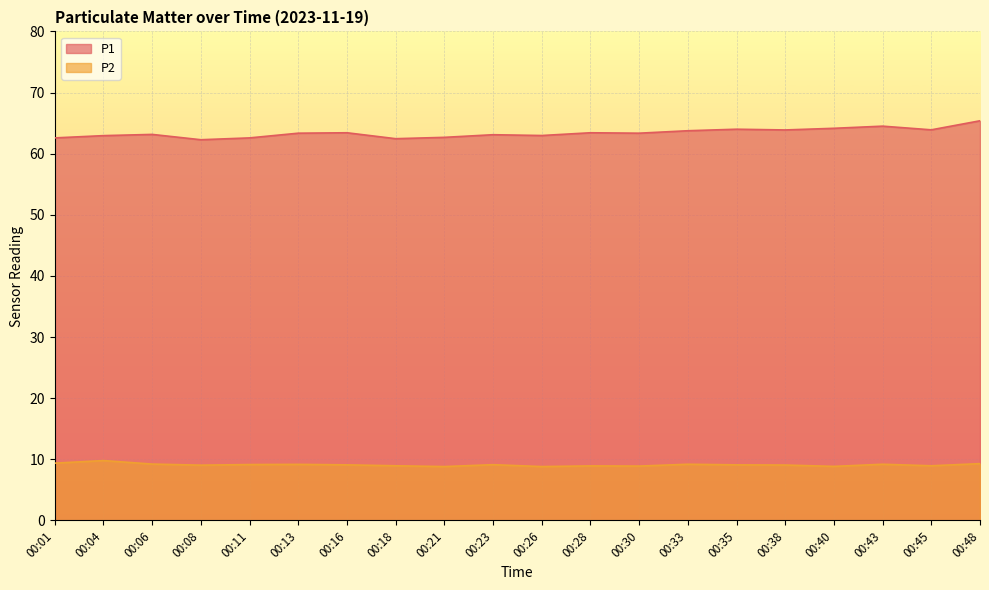

True or false: P2 and P1 cross at least once.

False